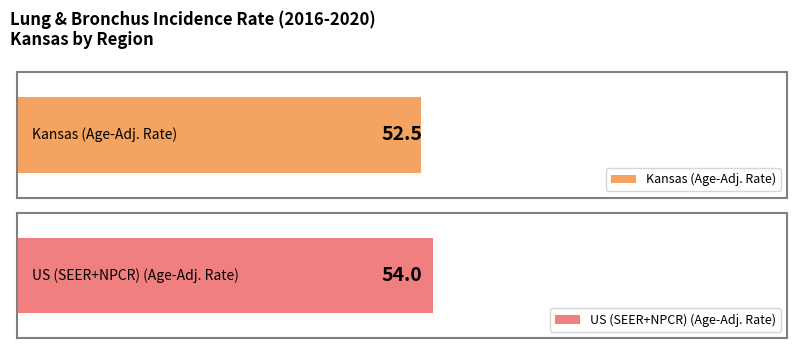

What is the change in value from Kansas to US (SEER+NPCR)?

+1.5